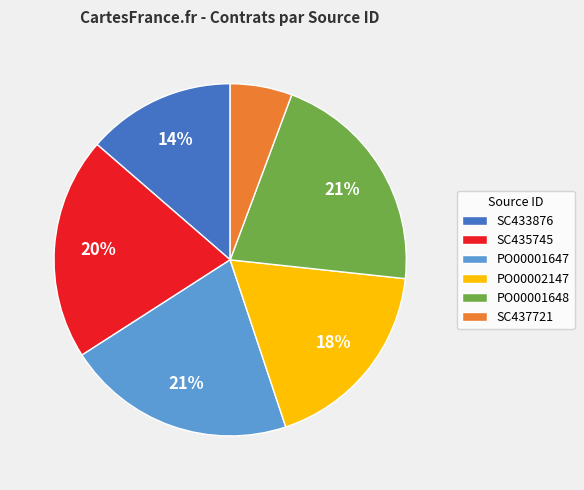

Do PO00001648 and PO00002147 together represent more than half of the pie?

No